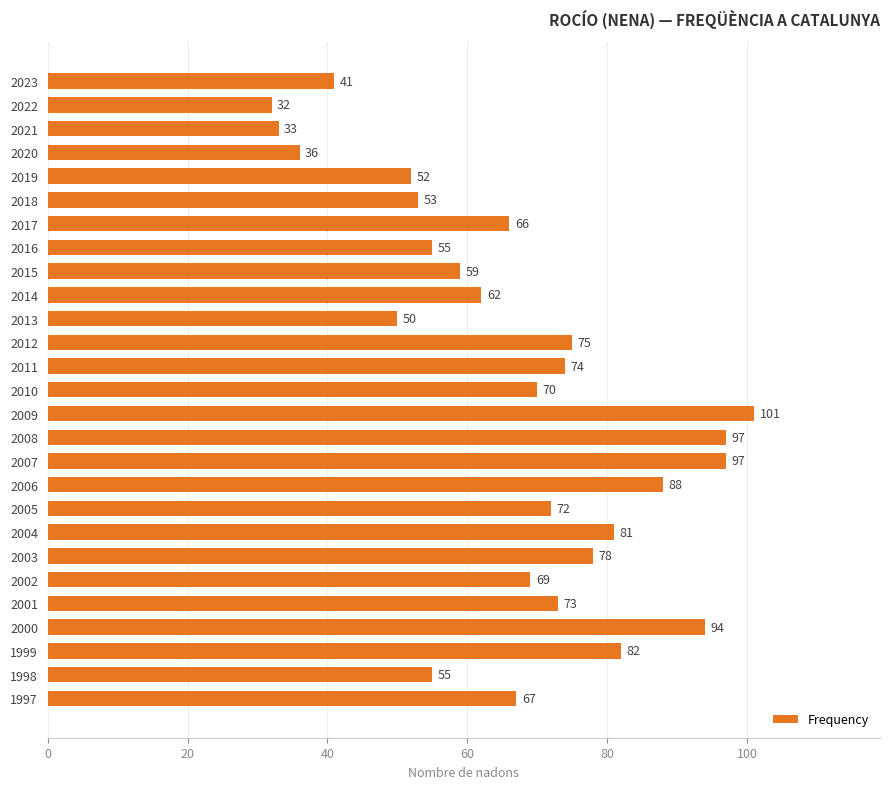

What is the approximate value at 1997?

67